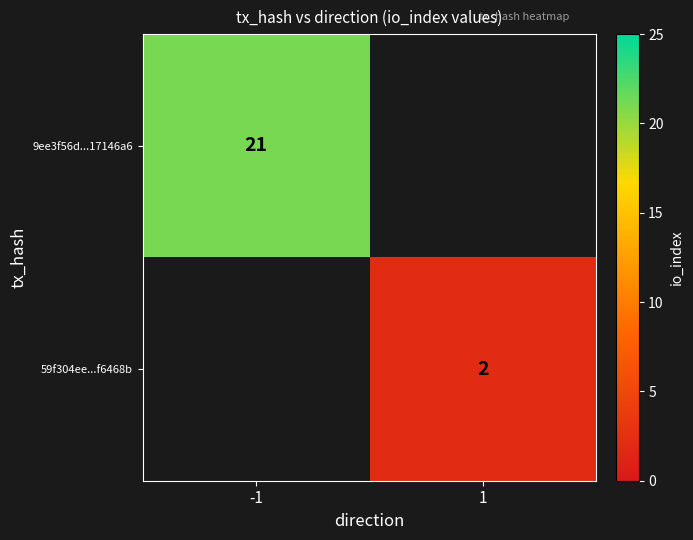

The value of 9ee3f56d...17146a6 at -1 is 21. True or false?

True